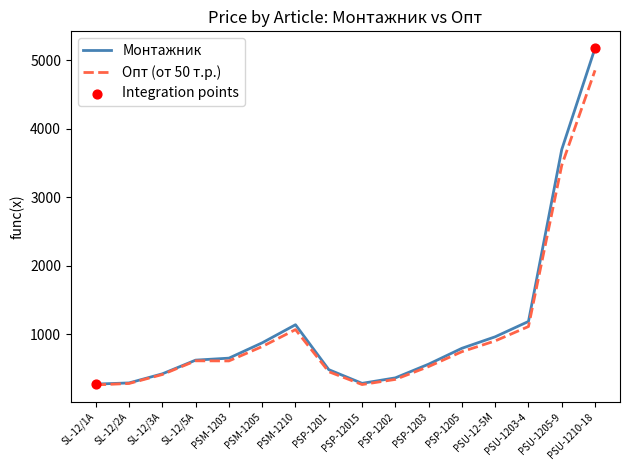

Which series has the largest range (max minus min)?

Монтажник